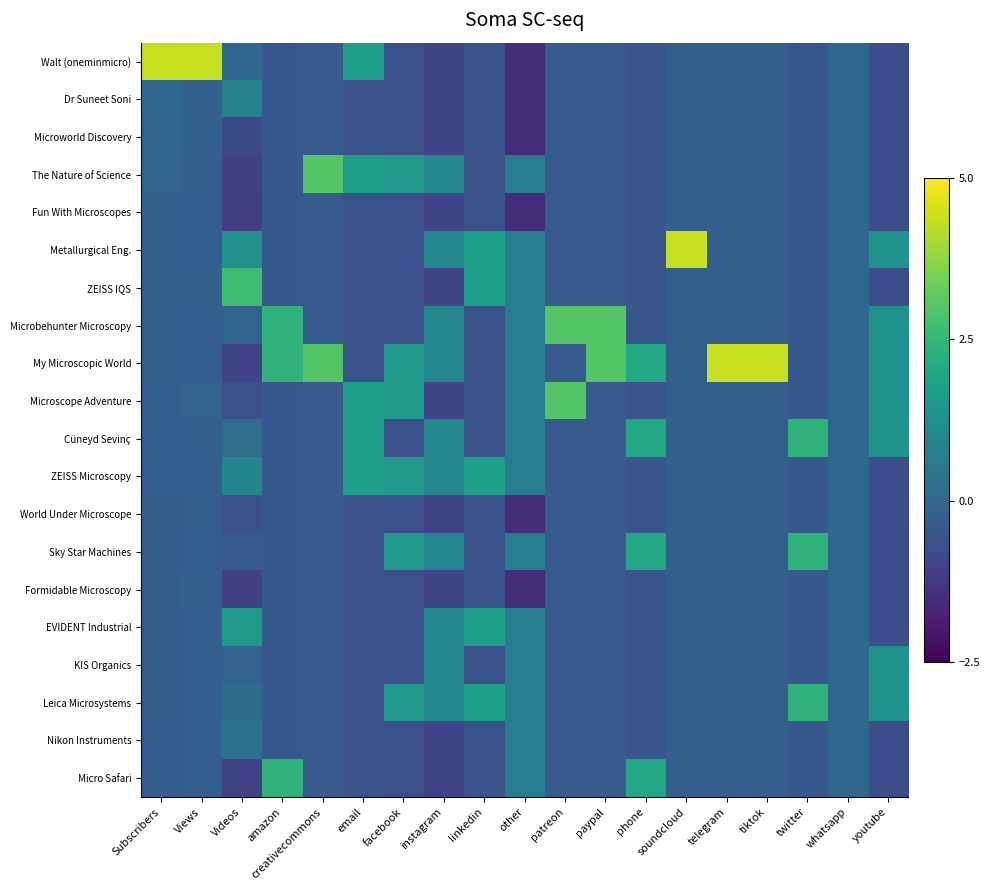

Reading left to right, list all the values displayed in this chart.

Walt (oneminmicro): Subscribers=4.3	Views=4.4	Videos=0.0	amazon=-0.4	creativecommons=-0.3	email=1.7	facebook=-0.7	instagram=-1.0	linkedin=-0.6	other=-1.5	patreon=-0.3	paypal=-0.3	phone=-0.5	soundcloud=-0.2	telegram=-0.2	tiktok=-0.2	twitter=-0.4	whatsapp=0.0	youtube=-0.7
Dr Suneet Soni: Subscribers=-0.0	Views=-0.2	Videos=0.8	amazon=-0.4	creativecommons=-0.3	email=-0.6	facebook=-0.7	instagram=-1.0	linkedin=-0.6	other=-1.5	patreon=-0.3	paypal=-0.3	phone=-0.5	soundcloud=-0.2	telegram=-0.2	tiktok=-0.2	twitter=-0.4	whatsapp=0.0	youtube=-0.7
Microworld Discovery: Subscribers=-0.0	Views=-0.2	Videos=-0.8	amazon=-0.4	creativecommons=-0.3	email=-0.6	facebook=-0.7	instagram=-1.0	linkedin=-0.6	other=-1.5	patreon=-0.3	paypal=-0.3	phone=-0.5	soundcloud=-0.2	telegram=-0.2	tiktok=-0.2	twitter=-0.4	whatsapp=0.0	youtube=-0.7
The Nature of Science: Subscribers=-0.1	Views=-0.2	Videos=-1.1	amazon=-0.4	creativecommons=3.0	email=1.7	facebook=1.5	instagram=1.0	linkedin=-0.6	other=0.7	patreon=-0.3	paypal=-0.3	phone=-0.5	soundcloud=-0.2	telegram=-0.2	tiktok=-0.2	twitter=-0.4	whatsapp=0.0	youtube=-0.7
Fun With Microscopes: Subscribers=-0.2	Views=-0.3	Videos=-1.1	amazon=-0.4	creativecommons=-0.3	email=-0.6	facebook=-0.7	instagram=-1.0	linkedin=-0.6	other=-1.5	patreon=-0.3	paypal=-0.3	phone=-0.5	soundcloud=-0.2	telegram=-0.2	tiktok=-0.2	twitter=-0.4	whatsapp=0.0	youtube=-0.7
Metallurgical Eng.: Subscribers=-0.2	Views=-0.3	Videos=1.3	amazon=-0.4	creativecommons=-0.3	email=-0.6	facebook=-0.7	instagram=1.0	linkedin=1.7	other=0.7	patreon=-0.3	paypal=-0.3	phone=-0.5	soundcloud=4.4	telegram=-0.2	tiktok=-0.2	twitter=-0.4	whatsapp=0.0	youtube=1.4
ZEISS IQS: Subscribers=-0.2	Views=-0.2	Videos=2.7	amazon=-0.4	creativecommons=-0.3	email=-0.6	facebook=-0.7	instagram=-1.0	linkedin=1.7	other=0.7	patreon=-0.3	paypal=-0.3	phone=-0.5	soundcloud=-0.2	telegram=-0.2	tiktok=-0.2	twitter=-0.4	whatsapp=0.0	youtube=-0.7
Microbehunter Microscopy: Subscribers=-0.2	Views=-0.3	Videos=-0.1	amazon=2.4	creativecommons=-0.3	email=-0.6	facebook=-0.7	instagram=1.0	linkedin=-0.6	other=0.7	patreon=3.0	paypal=3.0	phone=-0.5	soundcloud=-0.2	telegram=-0.2	tiktok=-0.2	twitter=-0.4	whatsapp=0.0	youtube=1.4
My Microscopic World: Subscribers=-0.2	Views=-0.3	Videos=-1.0	amazon=2.4	creativecommons=3.0	email=-0.6	facebook=1.5	instagram=1.0	linkedin=-0.6	other=0.7	patreon=-0.3	paypal=3.0	phone=2.0	soundcloud=-0.2	telegram=4.4	tiktok=4.4	twitter=-0.4	whatsapp=0.0	youtube=1.4
Microscope Adventure: Subscribers=-0.3	Views=-0.1	Videos=-0.7	amazon=-0.4	creativecommons=-0.3	email=1.7	facebook=1.5	instagram=-1.0	linkedin=-0.6	other=0.7	patreon=3.0	paypal=-0.3	phone=-0.5	soundcloud=-0.2	telegram=-0.2	tiktok=-0.2	twitter=-0.4	whatsapp=0.0	youtube=1.4
Cüneyd Sevinç: Subscribers=-0.3	Views=-0.2	Videos=0.2	amazon=-0.4	creativecommons=-0.3	email=1.7	facebook=-0.7	instagram=1.0	linkedin=-0.6	other=0.7	patreon=-0.3	paypal=-0.3	phone=2.0	soundcloud=-0.2	telegram=-0.2	tiktok=-0.2	twitter=2.4	whatsapp=0.0	youtube=1.4
ZEISS Microscopy: Subscribers=-0.3	Views=-0.3	Videos=0.9	amazon=-0.4	creativecommons=-0.3	email=1.7	facebook=1.5	instagram=1.0	linkedin=1.7	other=0.7	patreon=-0.3	paypal=-0.3	phone=-0.5	soundcloud=-0.2	telegram=-0.2	tiktok=-0.2	twitter=-0.4	whatsapp=0.0	youtube=-0.7
World Under Microscope: Subscribers=-0.3	Views=-0.2	Videos=-0.7	amazon=-0.4	creativecommons=-0.3	email=-0.6	facebook=-0.7	instagram=-1.0	linkedin=-0.6	other=-1.5	patreon=-0.3	paypal=-0.3	phone=-0.5	soundcloud=-0.2	telegram=-0.2	tiktok=-0.2	twitter=-0.4	whatsapp=0.0	youtube=-0.7
Sky Star Machines: Subscribers=-0.3	Views=-0.3	Videos=-0.4	amazon=-0.4	creativecommons=-0.3	email=-0.6	facebook=1.5	instagram=1.0	linkedin=-0.6	other=0.7	patreon=-0.3	paypal=-0.3	phone=2.0	soundcloud=-0.2	telegram=-0.2	tiktok=-0.2	twitter=2.4	whatsapp=0.0	youtube=-0.7
Formidable Microscopy: Subscribers=-0.3	Views=-0.2	Videos=-1.1	amazon=-0.4	creativecommons=-0.3	email=-0.6	facebook=-0.7	instagram=-1.0	linkedin=-0.6	other=-1.5	patreon=-0.3	paypal=-0.3	phone=-0.5	soundcloud=-0.2	telegram=-0.2	tiktok=-0.2	twitter=-0.4	whatsapp=0.0	youtube=-0.7
EVIDENT Industrial: Subscribers=-0.3	Views=-0.3	Videos=1.6	amazon=-0.4	creativecommons=-0.3	email=-0.6	facebook=-0.7	instagram=1.0	linkedin=1.7	other=0.7	patreon=-0.3	paypal=-0.3	phone=-0.5	soundcloud=-0.2	telegram=-0.2	tiktok=-0.2	twitter=-0.4	whatsapp=0.0	youtube=-0.7
KIS Organics: Subscribers=-0.3	Views=-0.3	Videos=-0.1	amazon=-0.4	creativecommons=-0.3	email=-0.6	facebook=-0.7	instagram=1.0	linkedin=-0.6	other=0.7	patreon=-0.3	paypal=-0.3	phone=-0.5	soundcloud=-0.2	telegram=-0.2	tiktok=-0.2	twitter=-0.4	whatsapp=0.0	youtube=1.4
Leica Microsystems: Subscribers=-0.3	Views=-0.3	Videos=0.1	amazon=-0.4	creativecommons=-0.3	email=-0.6	facebook=1.5	instagram=1.0	linkedin=1.7	other=0.7	patreon=-0.3	paypal=-0.3	phone=-0.5	soundcloud=-0.2	telegram=-0.2	tiktok=-0.2	twitter=2.4	whatsapp=0.0	youtube=1.4
Nikon Instruments: Subscribers=-0.3	Views=-0.2	Videos=0.3	amazon=-0.4	creativecommons=-0.3	email=-0.6	facebook=-0.7	instagram=-1.0	linkedin=-0.6	other=0.7	patreon=-0.3	paypal=-0.3	phone=-0.5	soundcloud=-0.2	telegram=-0.2	tiktok=-0.2	twitter=-0.4	whatsapp=0.0	youtube=-0.7
Micro Safari: Subscribers=-0.3	Views=-0.3	Videos=-1.0	amazon=2.4	creativecommons=-0.3	email=-0.6	facebook=-0.7	instagram=-1.0	linkedin=-0.6	other=0.7	patreon=-0.3	paypal=-0.3	phone=2.0	soundcloud=-0.2	telegram=-0.2	tiktok=-0.2	twitter=-0.4	whatsapp=0.0	youtube=-0.7